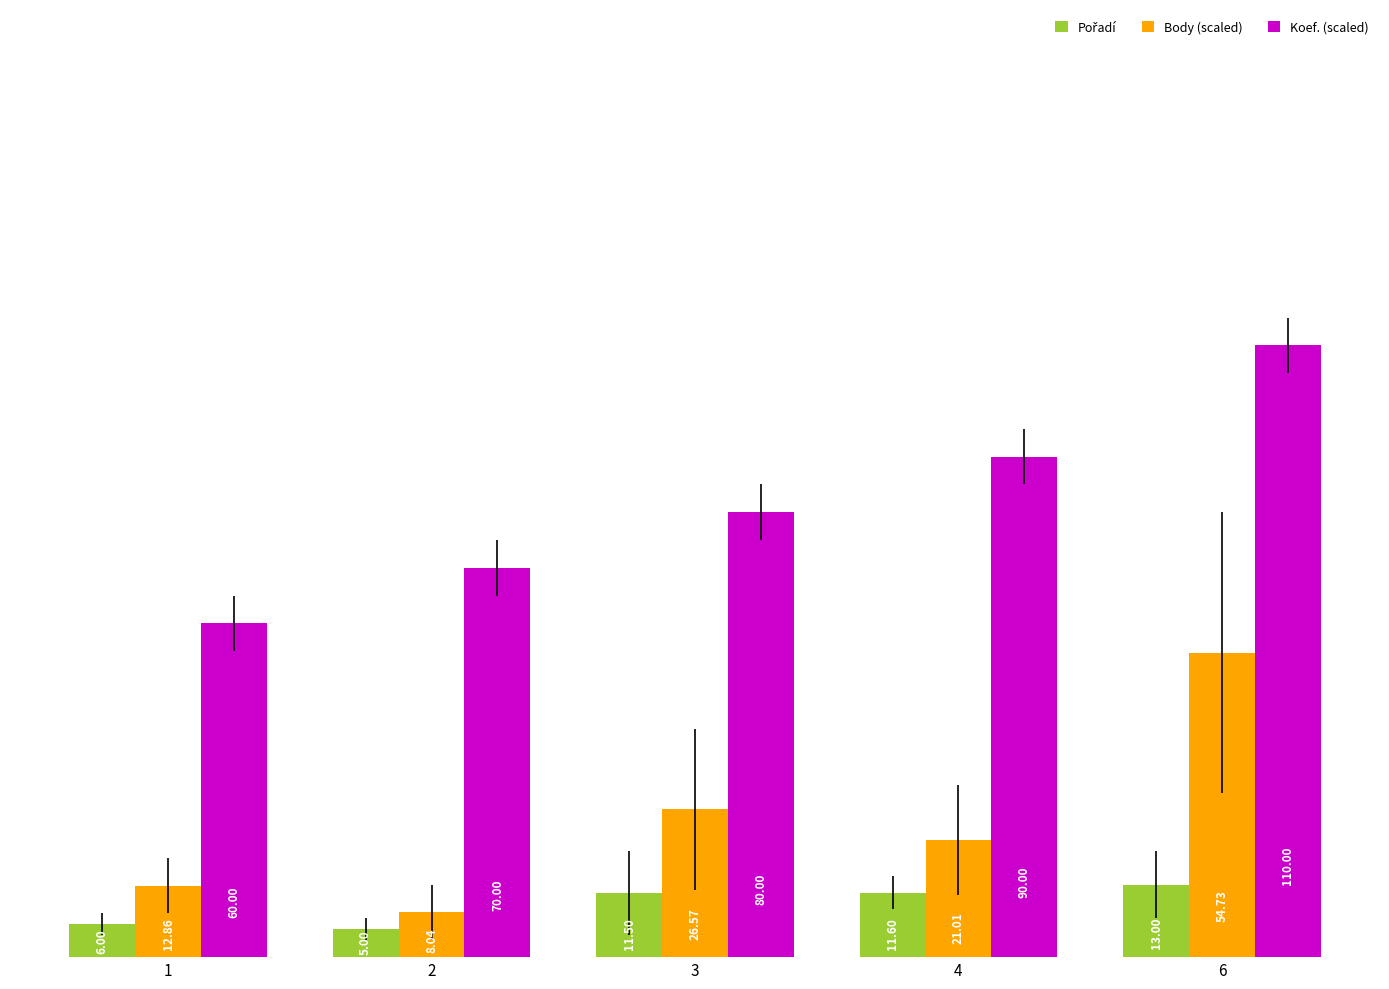

Where does the Body (scaled) series first go above 21?

3